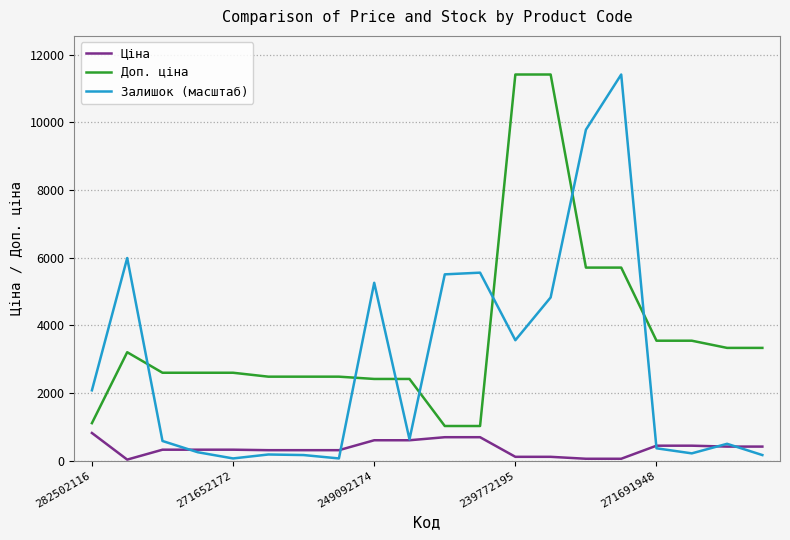

Rank the series by their average value, from lowest to highest.

Ціна, Залишок (масштаб), Доп. ціна